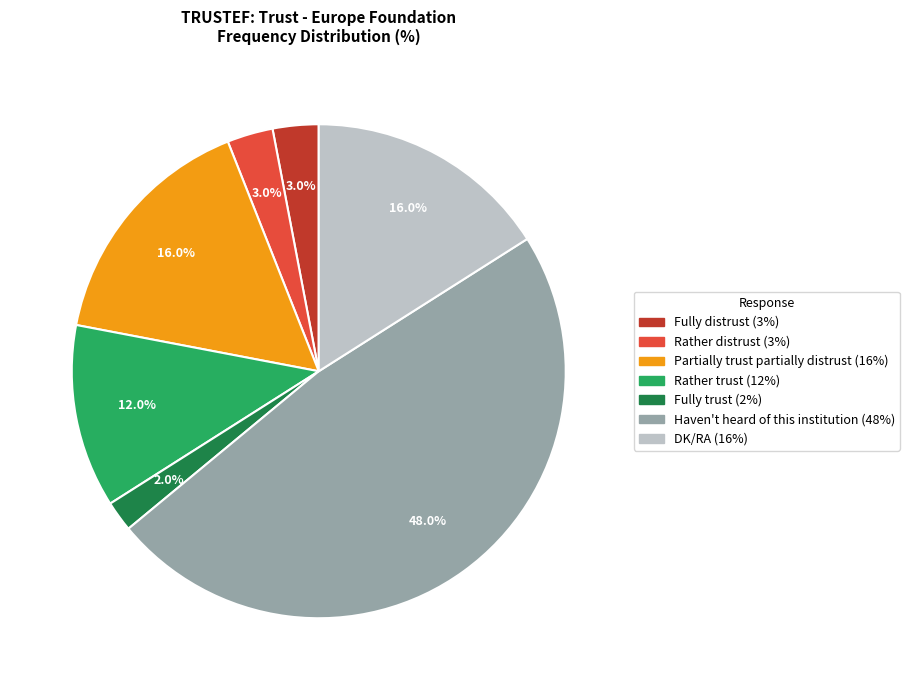

How many segments does this pie chart have?

7